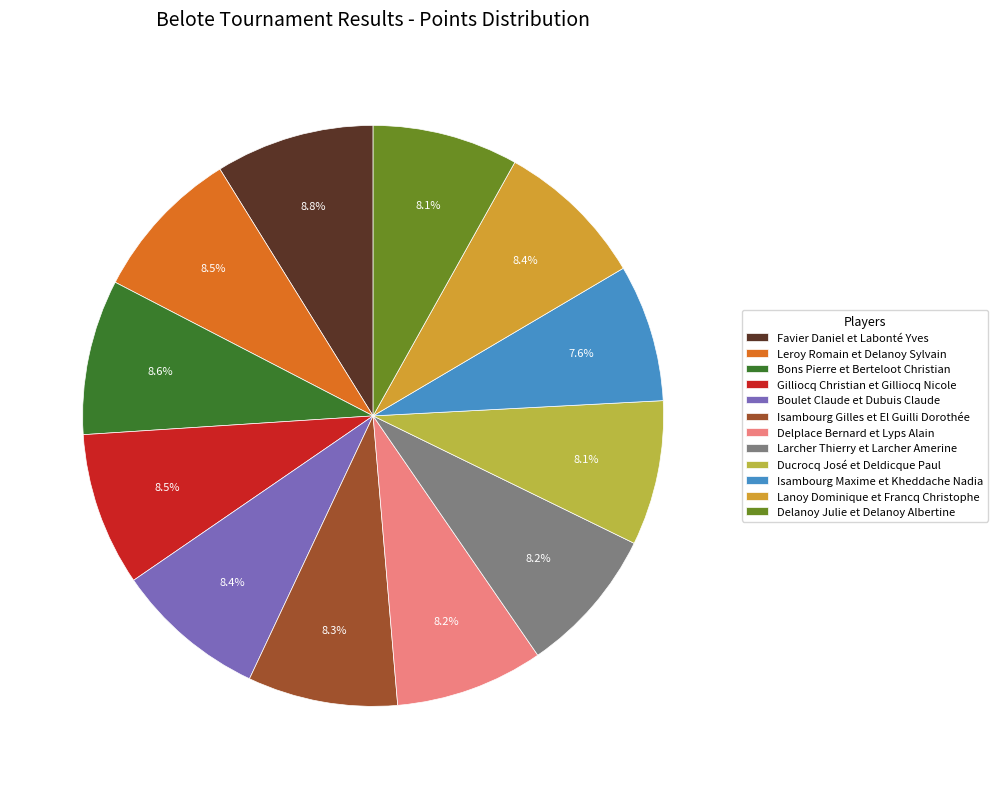

What is the ratio of the value at Favier Daniel et Labonté Yves to the value at Gilliocq Christian et Gilliocq Nicole?

1.0